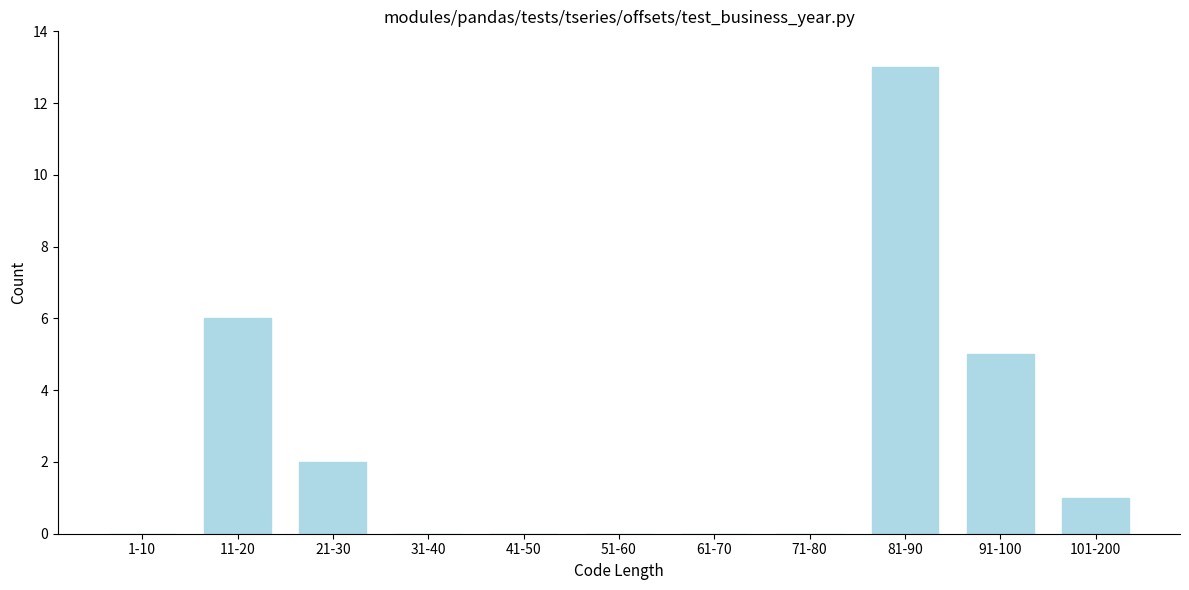

Reading left to right, transcribe all the data shown in this chart.

1-10=0	11-20=6	21-30=2	31-40=0	41-50=0	51-60=0	61-70=0	71-80=0	81-90=13	91-100=5	101-200=1